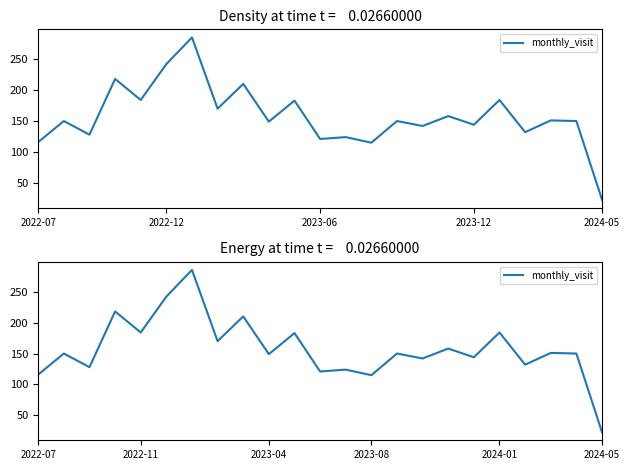

Between 18 and 6, which is larger?

6